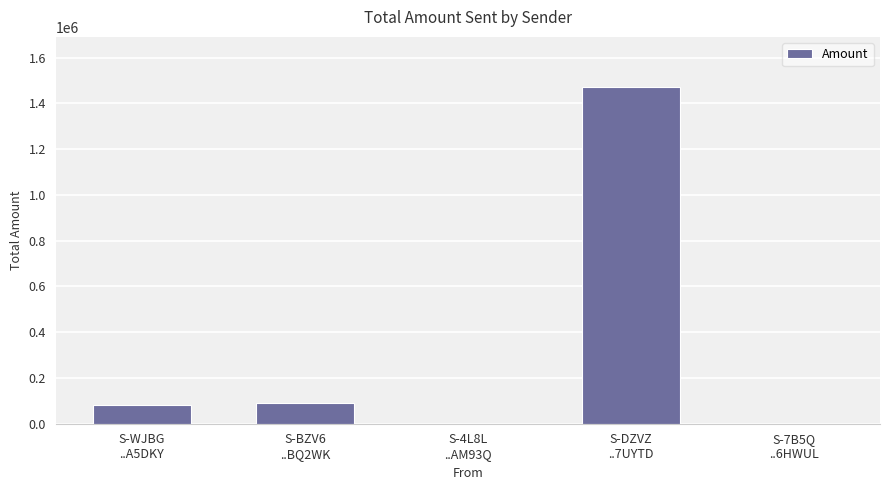

What is the sum of all values?

1643652